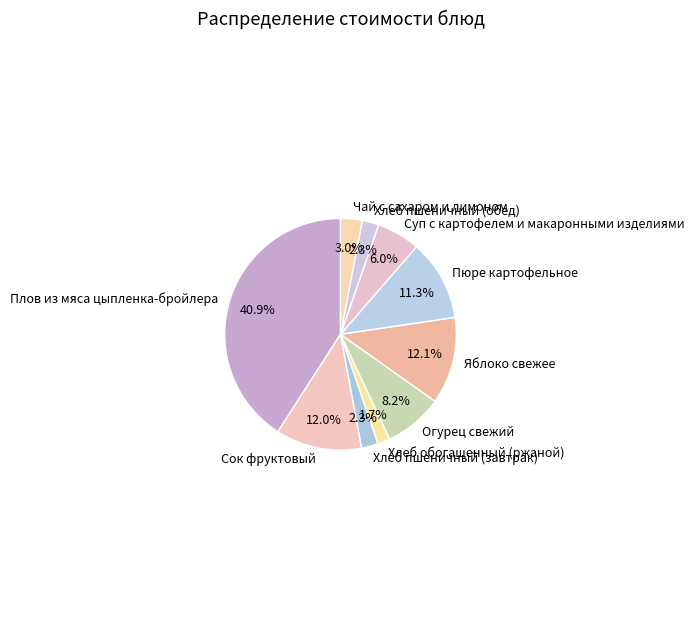

To the nearest percent, what is the difference between the largest and smallest slice percentages?

39%